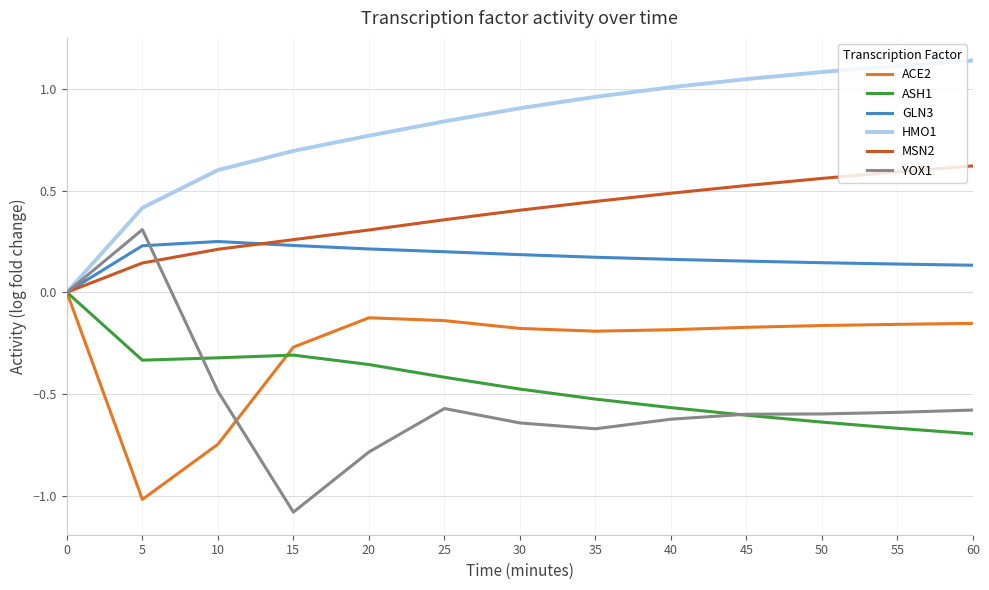

Between 10 and 30, which series saw the biggest shift?

ACE2